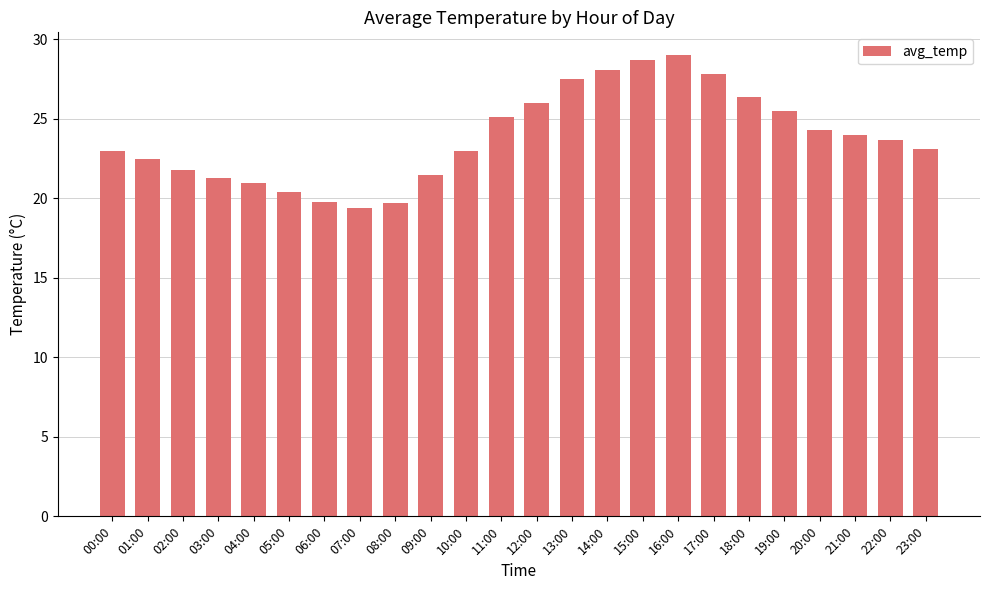

At which label is the value closest to 24?

21:00